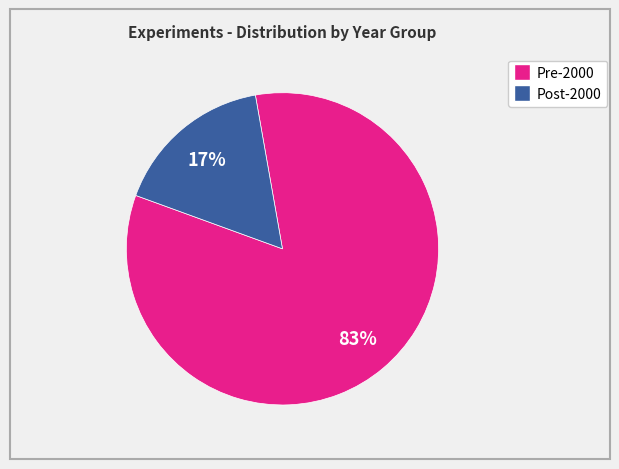

To the nearest percent, what is the average slice percentage?

50%